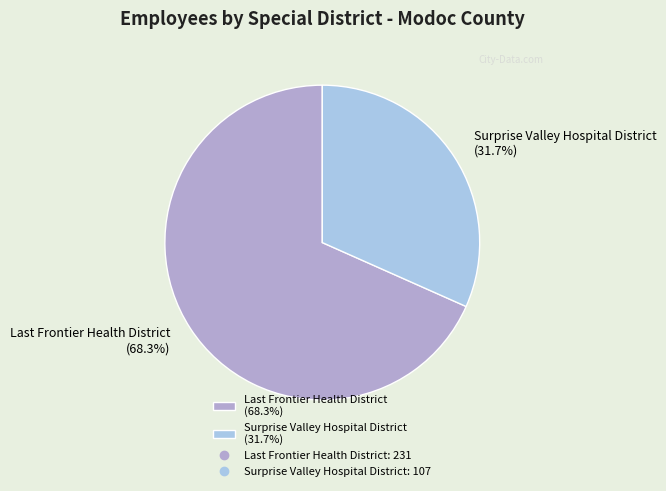

To the nearest percent, what is the average slice percentage?

50%